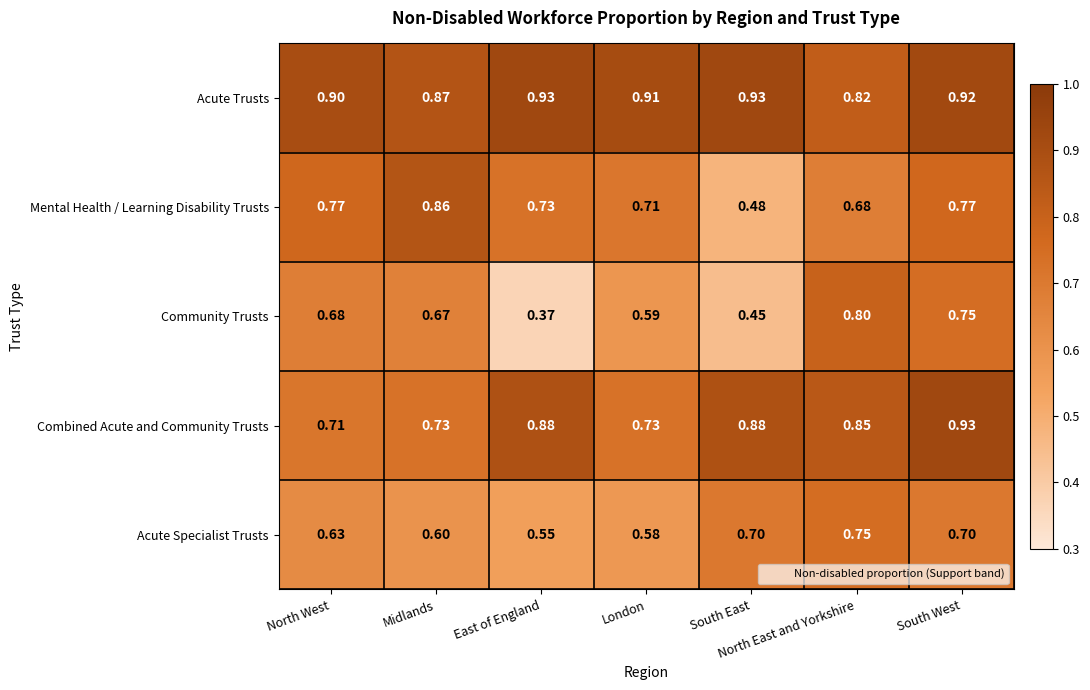

At how many categories does at least one series exceed 0?

7